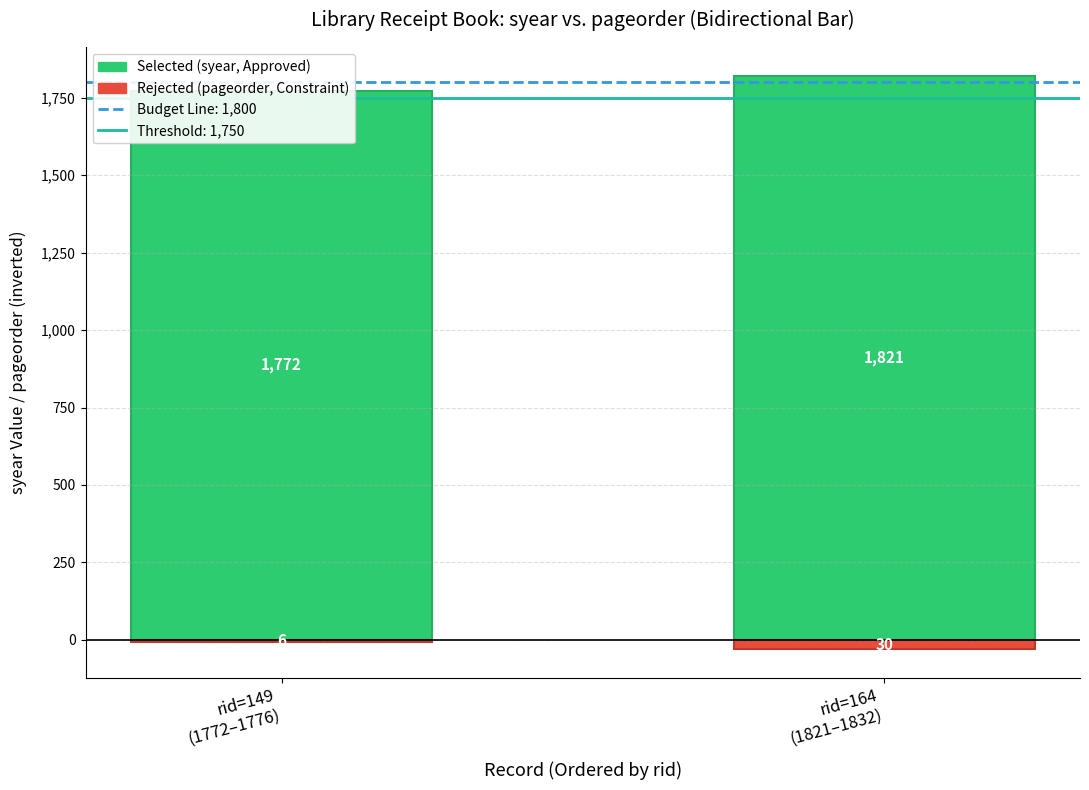

Count the Rejected (Budget Constraint) values in the range -30 to -6.

2